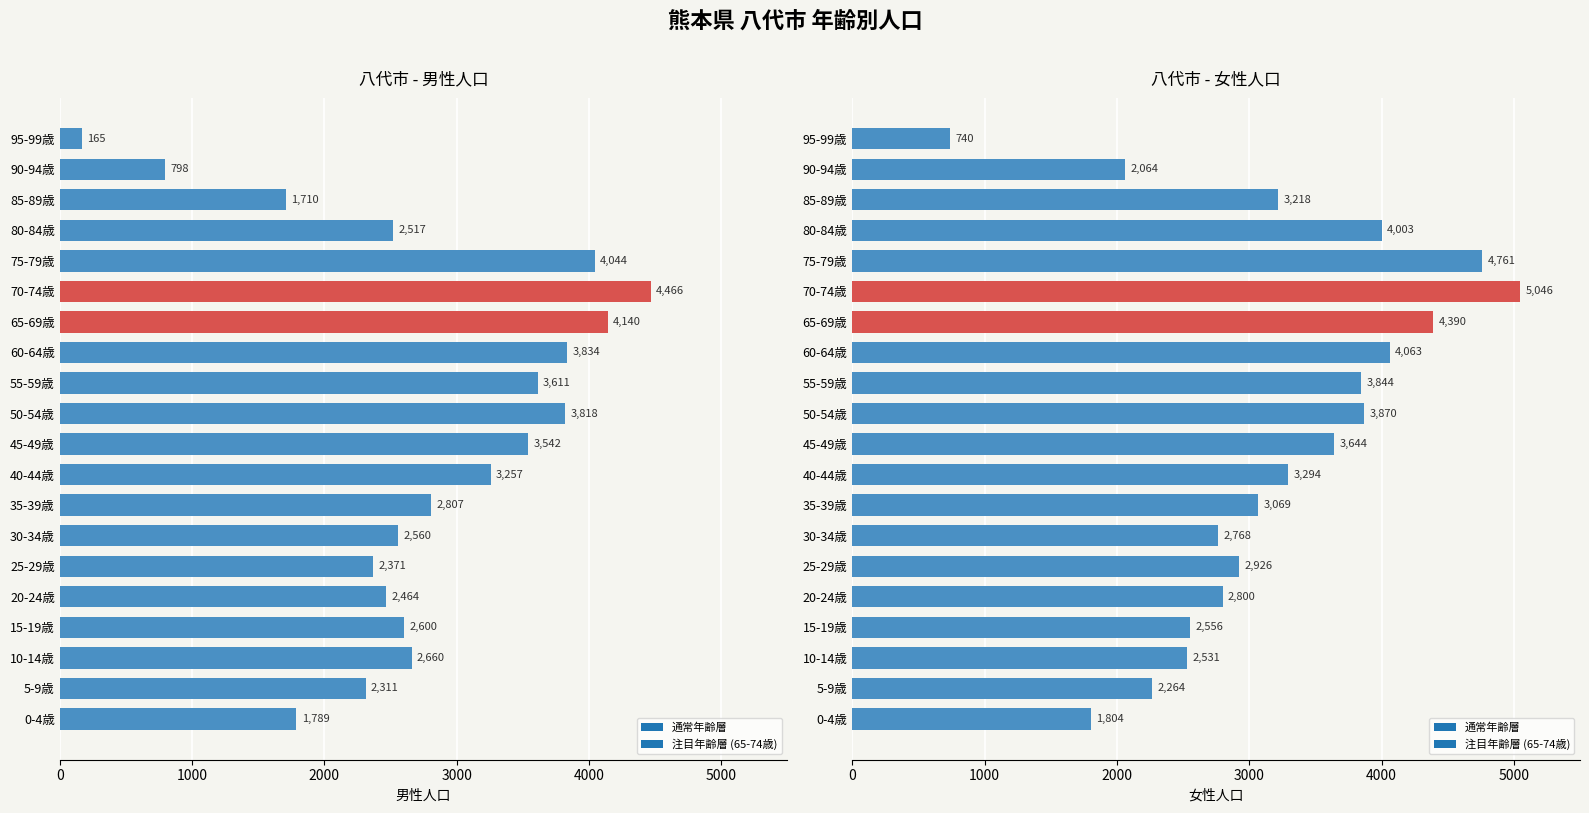

Is it true that 男 equals 1215 at 90-94歳?

False